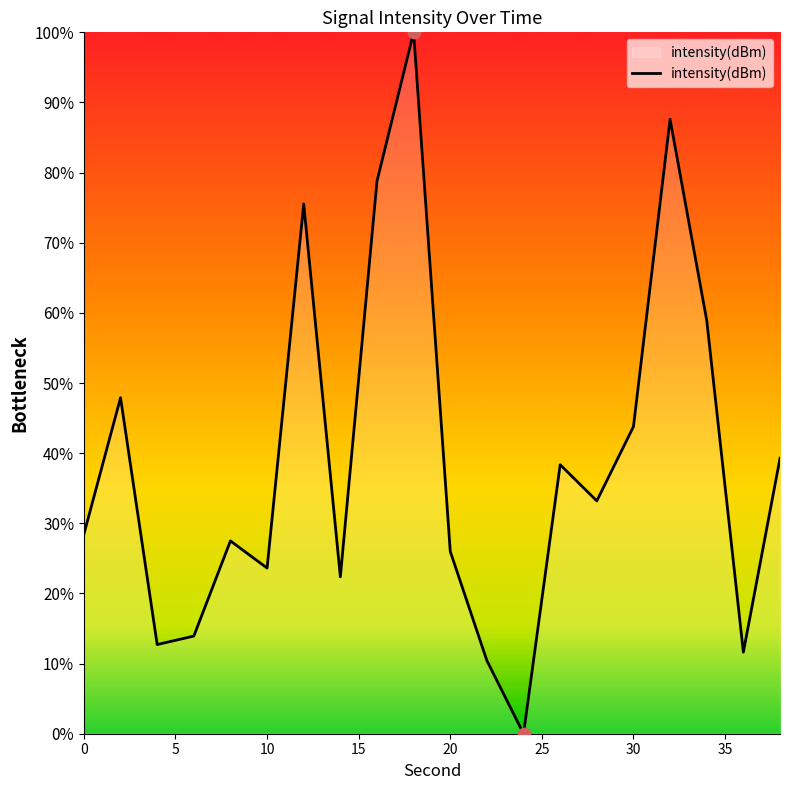

What is the maximum value shown in the chart?

100.0